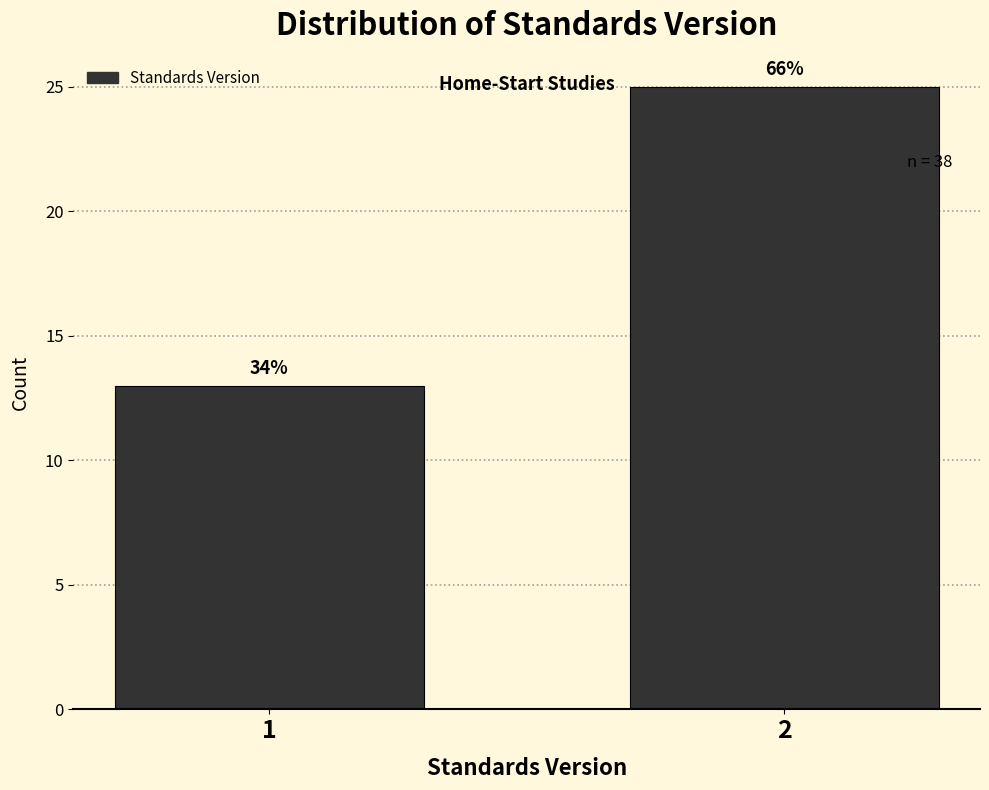

How many bars are there in total?

2